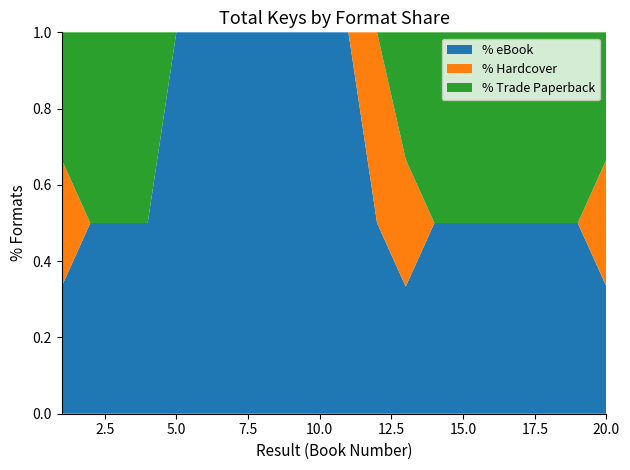

What is the total value across all series at 20.0?

1.0